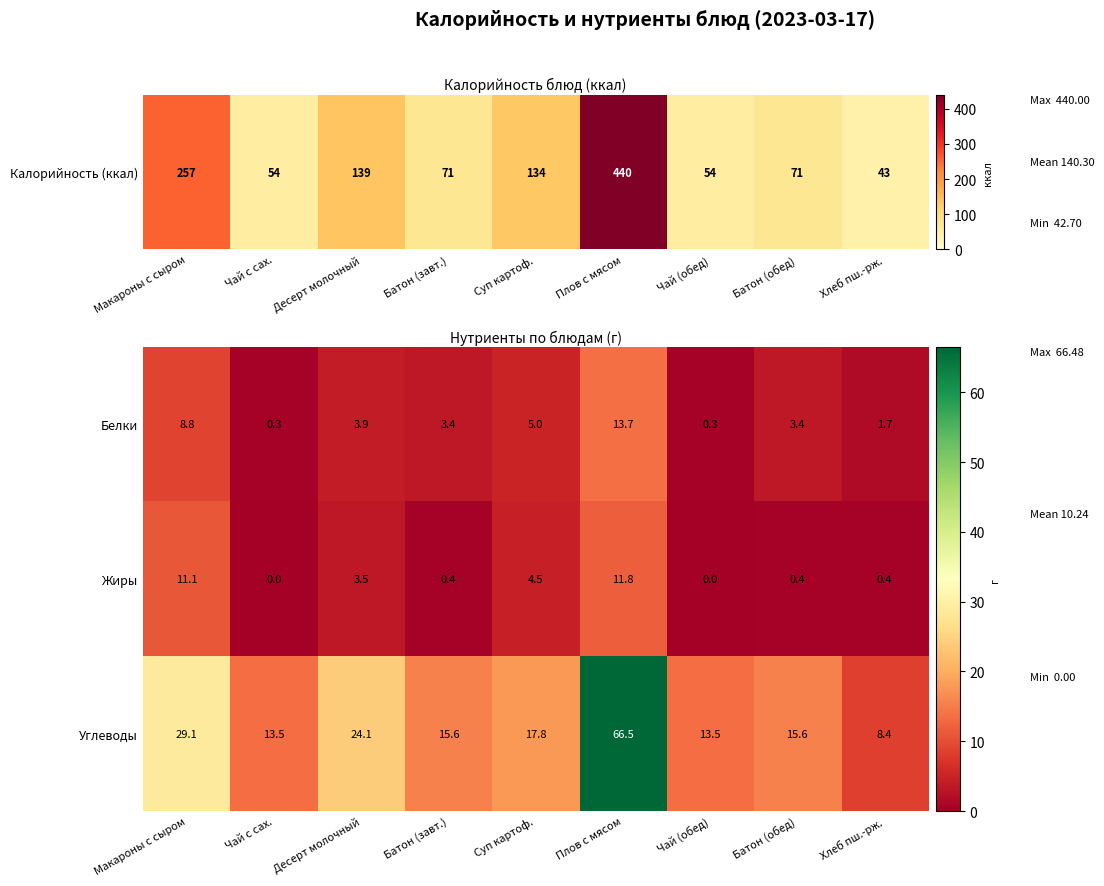

Which series changed the most between Батон (завт.) and Суп картоф.?

Жиры